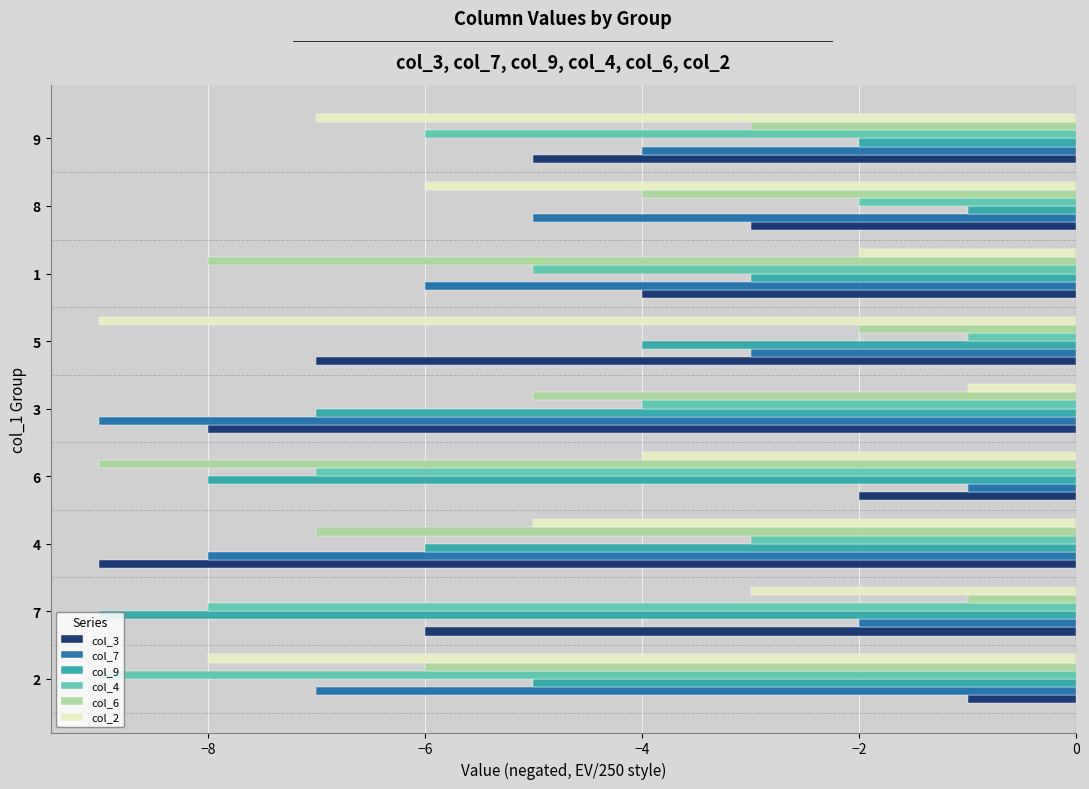

Is the value of col_9 at 3 greater than the value of col_6 at 9?

No